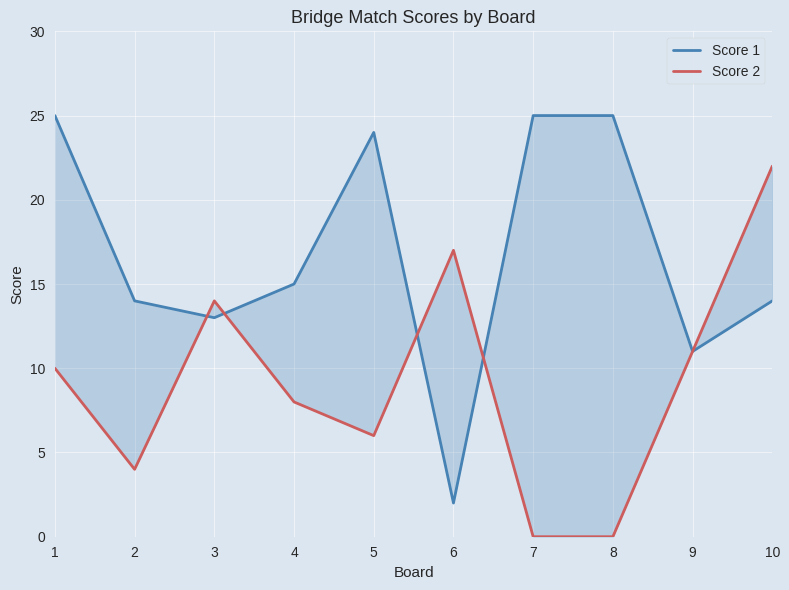

At which category does Score 2 reach its first local valley?

2